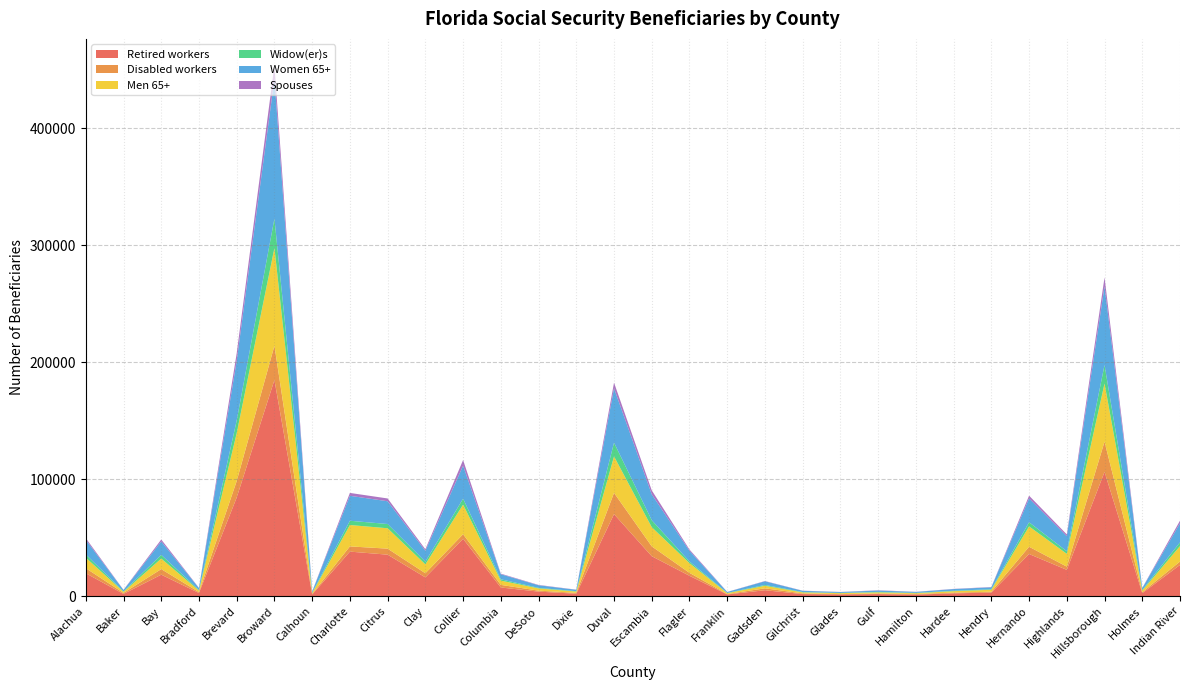

Reading left to right, transcribe all the data shown in this chart.

Retired workers: 19620	1935	18390	2735	84340	184765	1440	38100	35490	16060	49040	7435	3905	2125	70160	34175	17445	1495	5085	1815	1545	1820	1350	2440	3060	36045	22505	106210	2595	26725
Disabled workers: 4315	845	4750	770	14110	29300	475	4455	5150	3535	3940	2225	835	715	18155	8420	2495	330	1625	565	240	475	515	600	755	6225	2760	25875	855	2885
Men 65+: 8995	935	8990	1280	40880	83625	720	18275	17425	7620	25305	3665	1910	1110	31170	16380	8290	765	2195	875	810	985	680	1235	1660	17375	10945	49695	1330	13200
Widow(er)s: 2785	380	3165	435	10885	25115	320	3640	3620	2280	5075	1120	465	340	11735	5965	1405	200	705	285	165	390	290	375	440	3555	2185	15815	510	3175
Women 65+: 12515	1165	11470	1690	50945	119455	965	21335	19450	9320	28205	4325	2235	1155	46440	22105	9140	780	3140	1060	770	1180	810	1435	1670	20375	12860	67220	1595	16310
Spouses: 1405	155	1685	200	6505	11375	135	2450	2390	1295	4800	485	280	145	4840	3410	1085	115	215	120	105	220	105	165	255	2340	1560	7620	210	2260